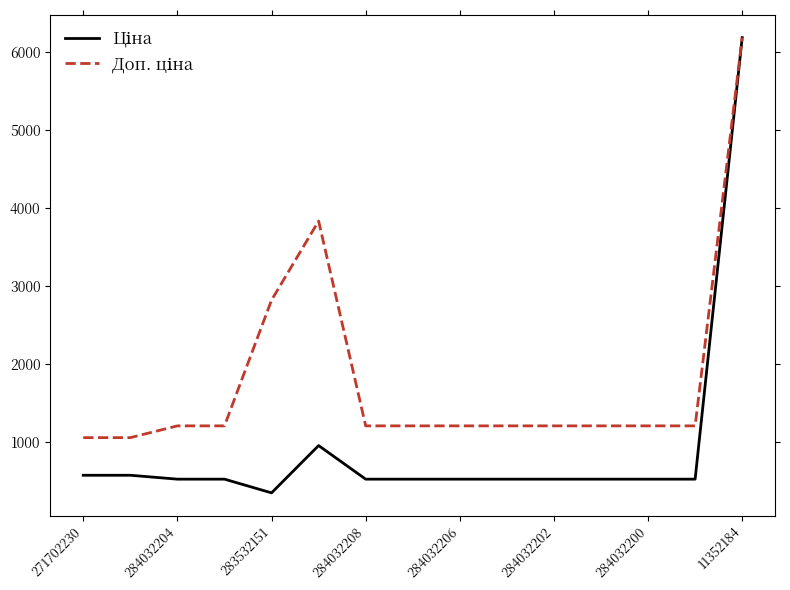

What is the greatest value displayed?

6182.6